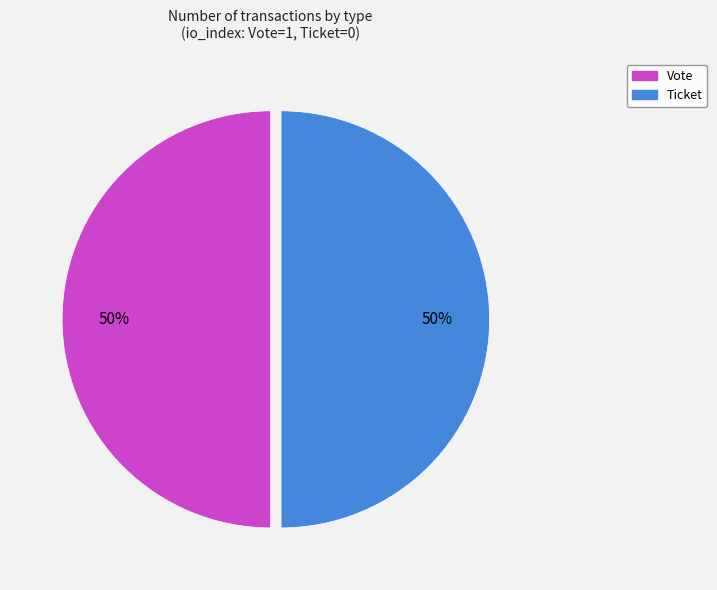

How many segments does this pie chart have?

2